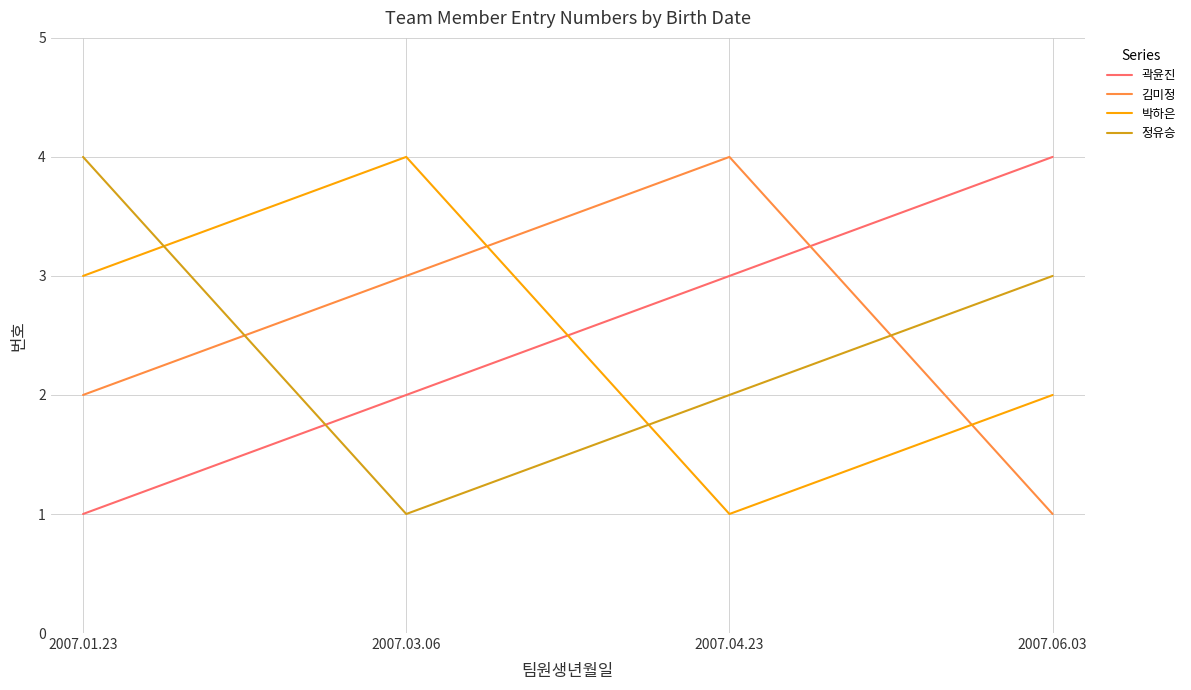

Between 2007.01.23 and 2007.06.03, which series saw the biggest shift?

곽윤진